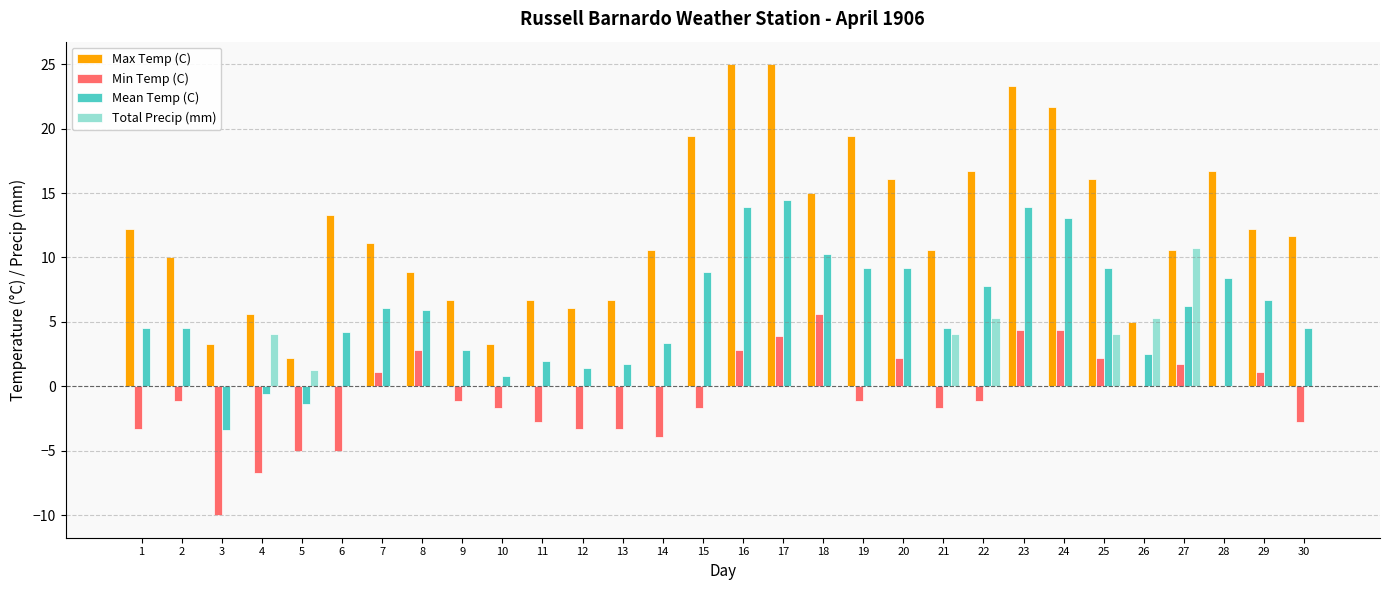

What are all the series names shown in the legend?

Max Temp (C), Min Temp (C), Mean Temp (C), Total Precip (mm)